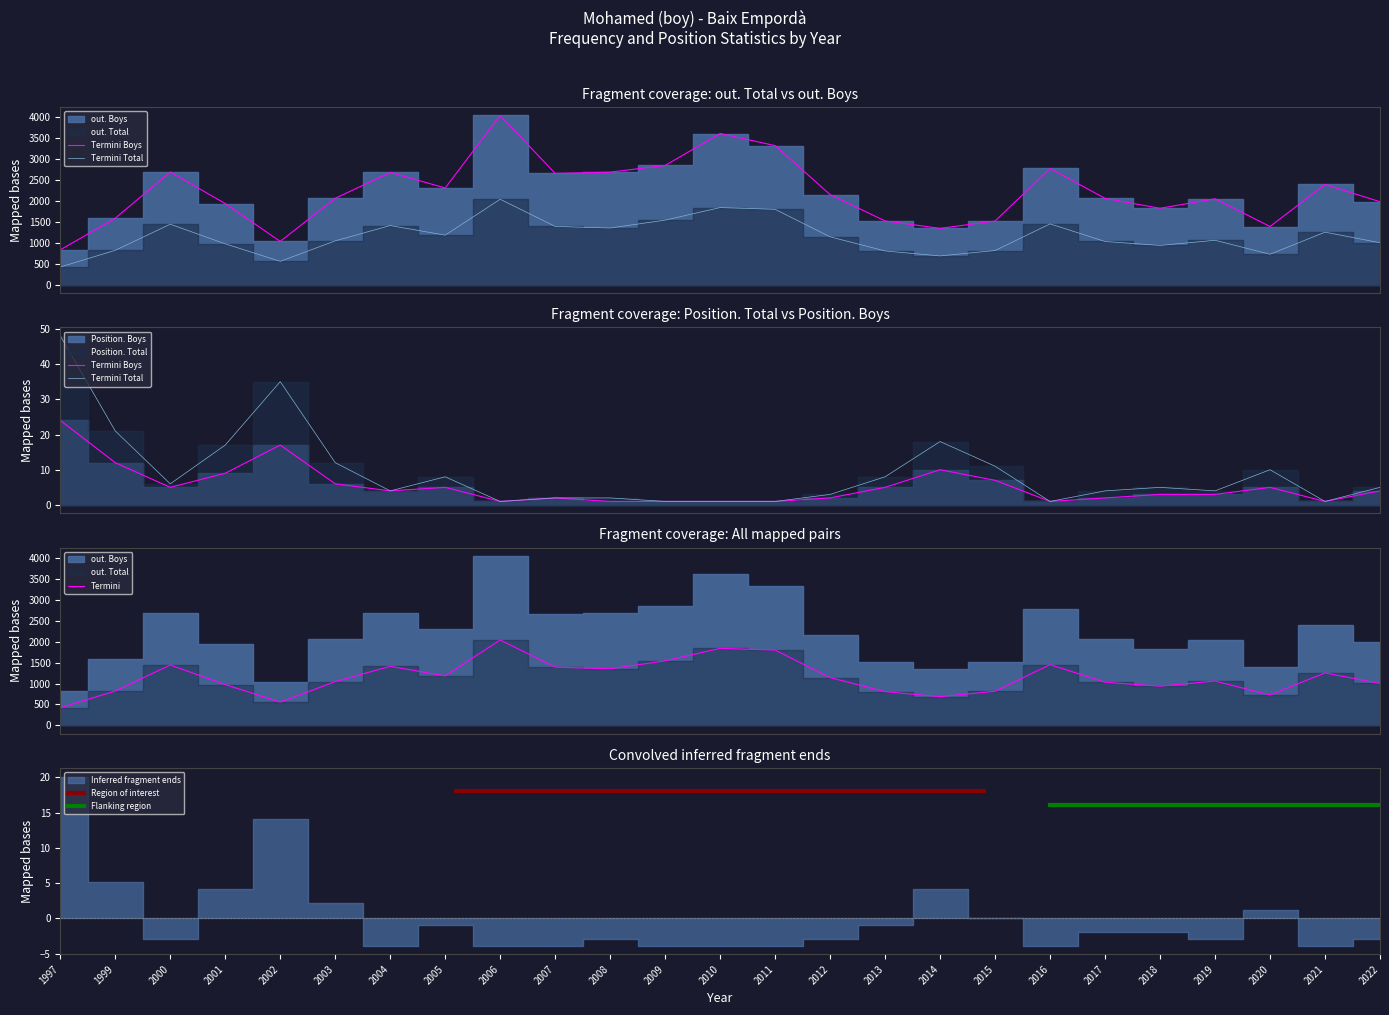

What is the maximum value for out. Total?

2041